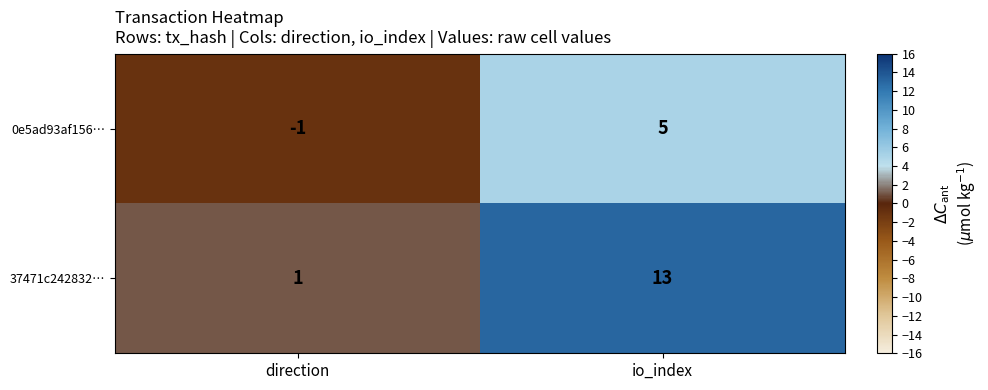

At io_index, list the series in order from smallest to largest.

0e5ad93af156…, 37471c242832…